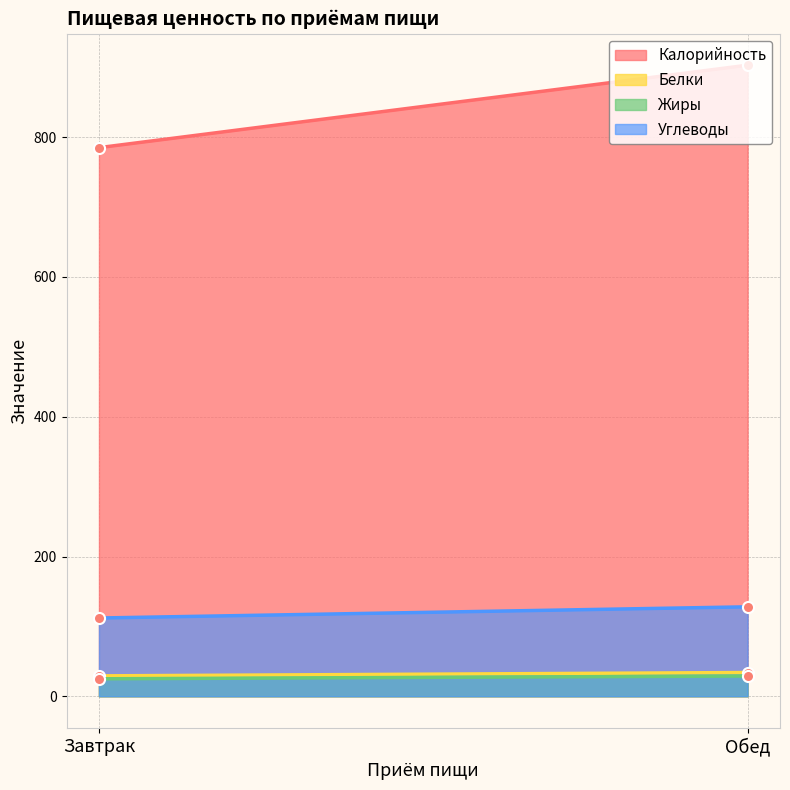

What position from the right is Завтрак?

2